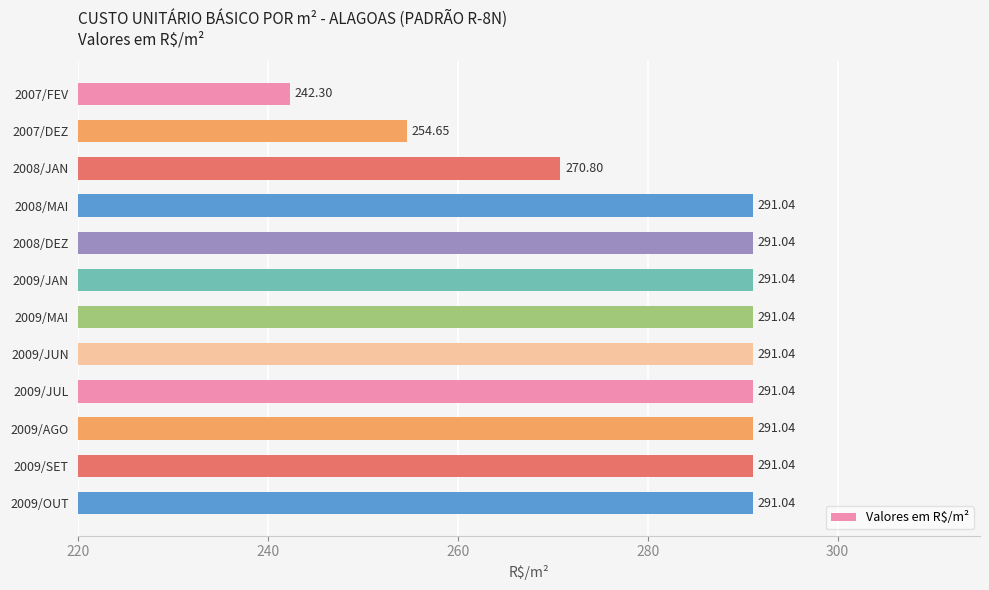

What is the ratio of the value at 2008/MAI to the value at 2009/JAN?

1.0